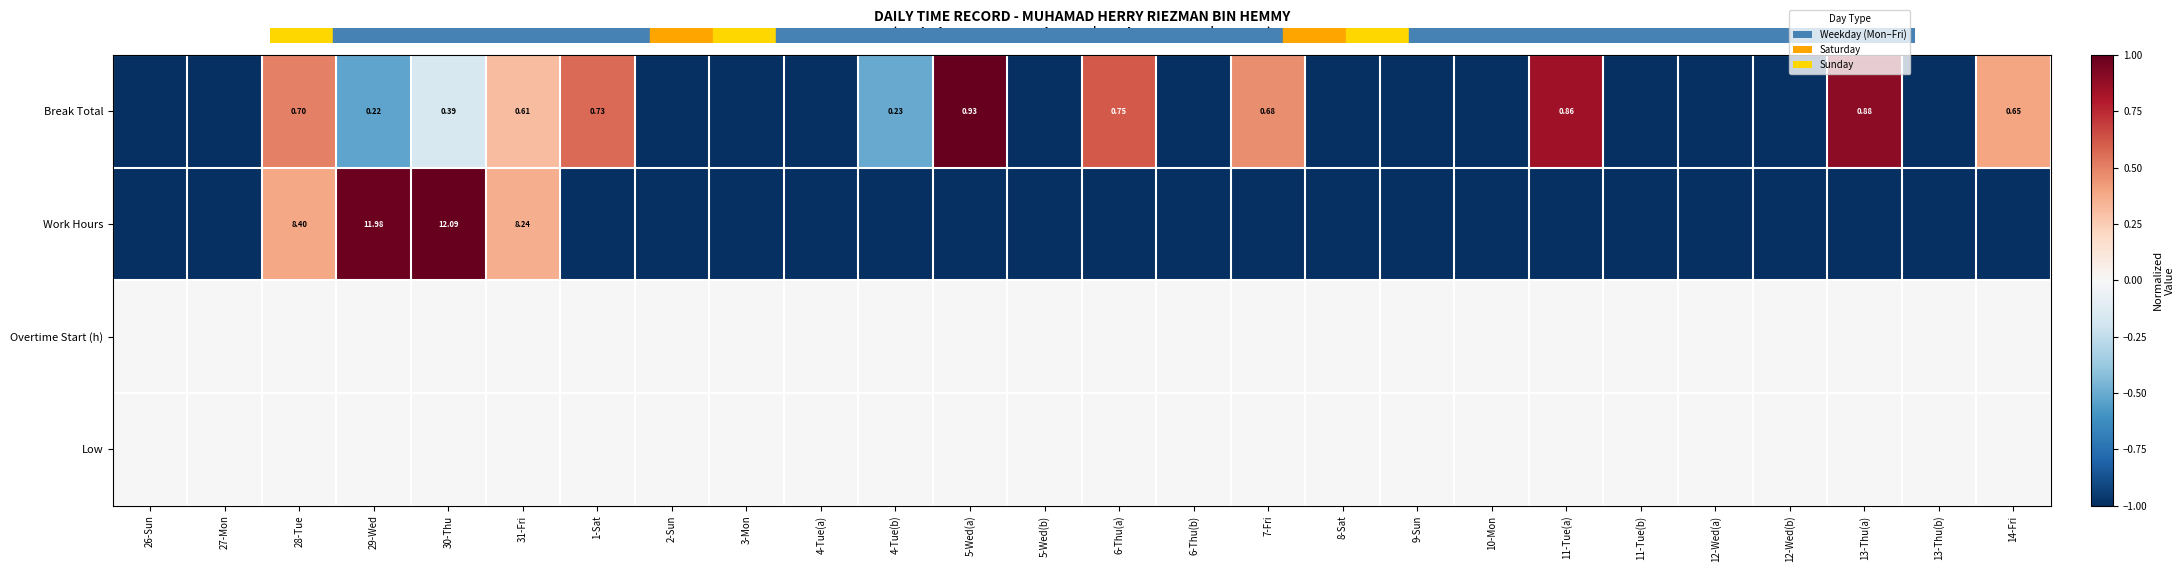

What value does the Work Hours series have at 7-Fri?

-1.0